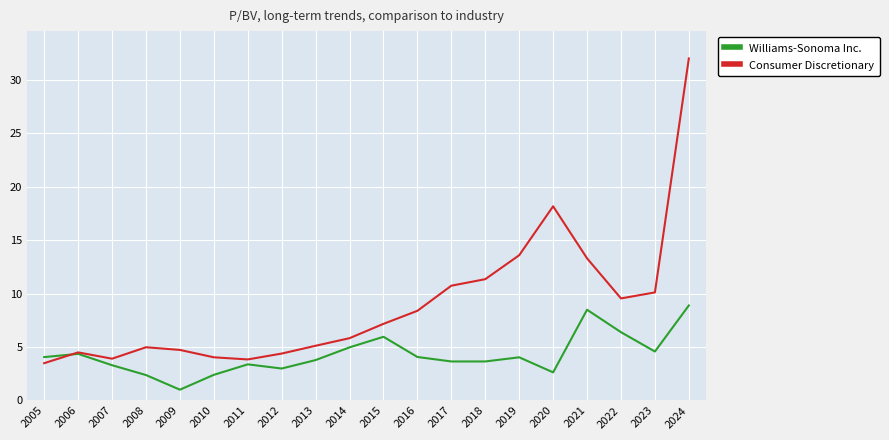

Between 2006 and 2019, which series saw the biggest shift?

Consumer Discretionary